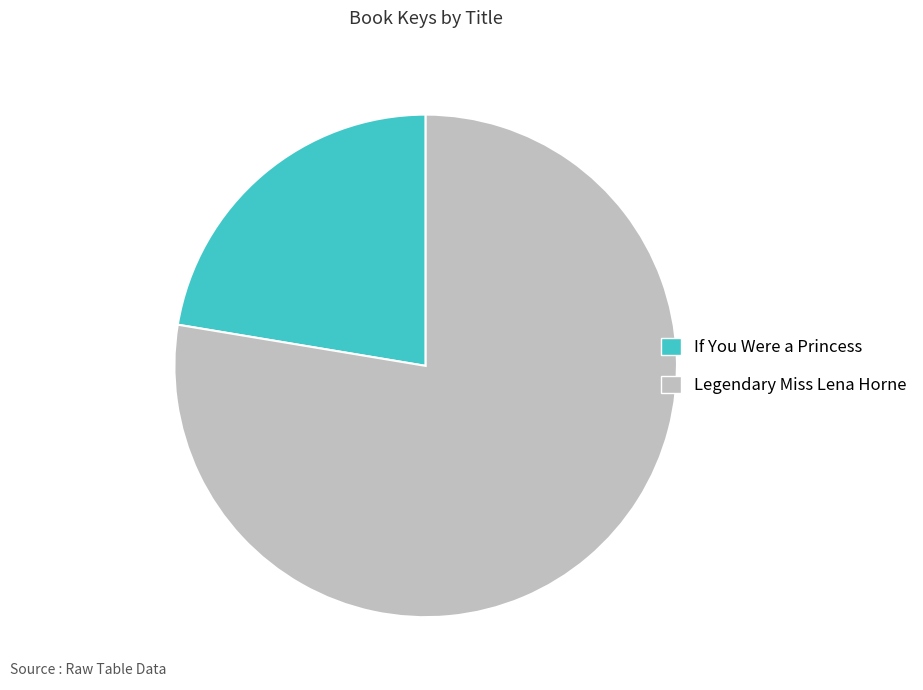

How many slices are in this pie chart?

2